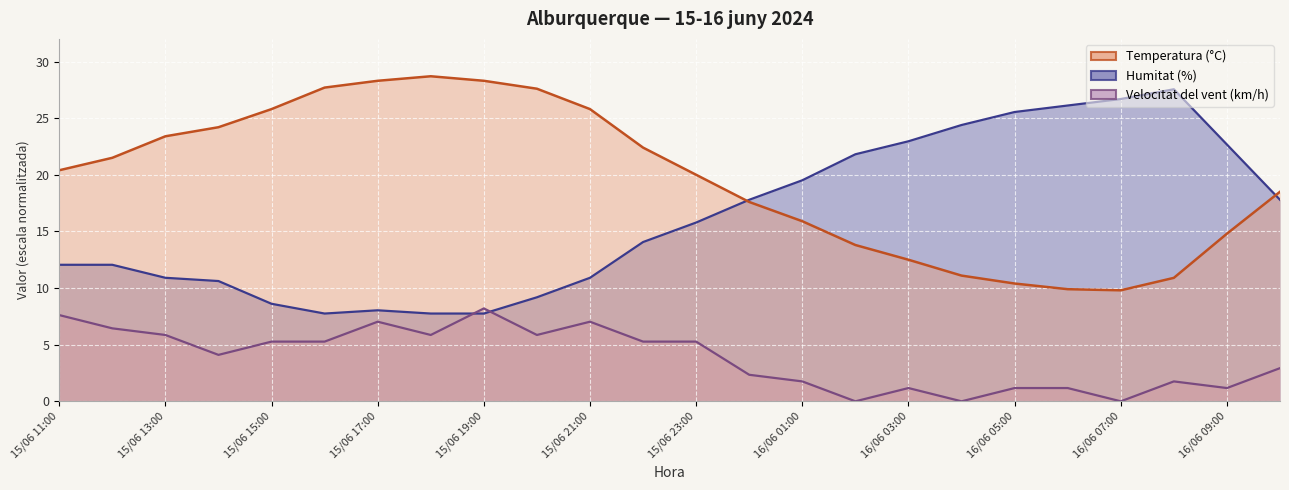

Rank the categories by Velocitat del vent (km/h) value from lowest to highest.

16/06 02:00, 16/06 04:00, 16/06 07:00, 16/06 03:00, 16/06 05:00, 16/06 06:00, 16/06 09:00, 16/06 01:00, 16/06 08:00, 16/06 00:00, 16/06 10:00, 15/06 14:00, 15/06 15:00, 15/06 16:00, 15/06 22:00, 15/06 23:00, 15/06 13:00, 15/06 18:00, 15/06 20:00, 15/06 12:00, 15/06 17:00, 15/06 21:00, 15/06 11:00, 15/06 19:00